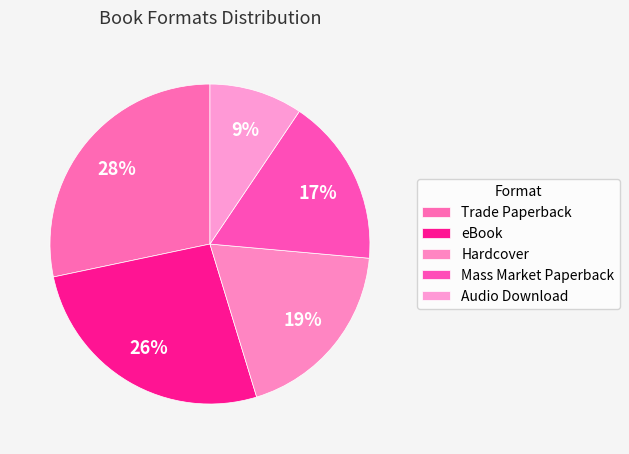

Rank the categories by value from highest to lowest.

Trade Paperback, eBook, Hardcover, Mass Market Paperback, Audio Download